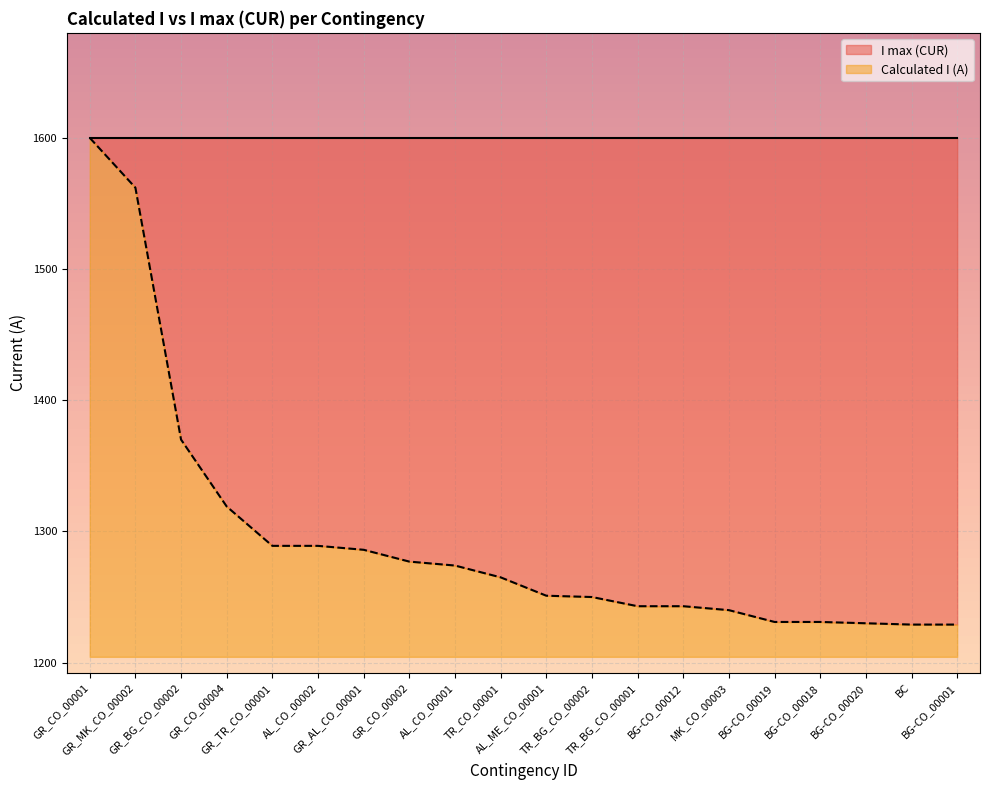

What is the change in value from AL_CO_00001 to AL_ME_CO_00001?

-23